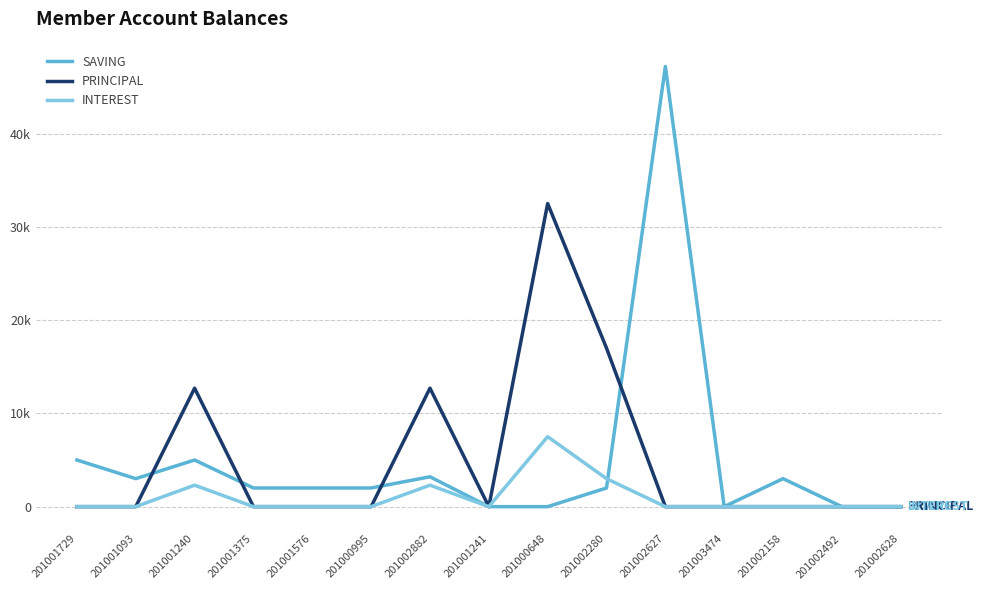

Reading left to right, what are all the values shown in this chart?

SAVING: 5000	3000	5000	2000	2000	2000	3200	0	0	2000	47200	0	3000	0	0
PRINCIPAL: 0	0	12700	0	0	0	12700	0	32500	17000	0	0	0	0	0
INTEREST: 0	0	2300	0	0	0	2300	0	7500	3000	0	0	0	0	0